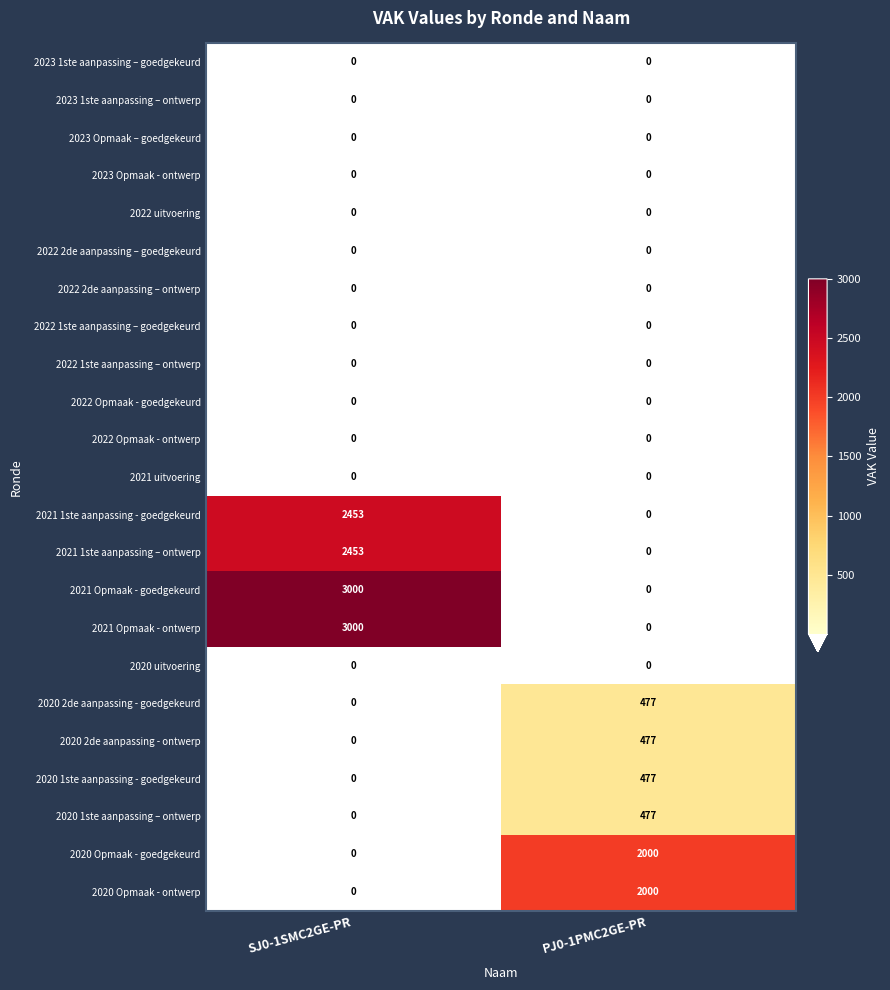

Rank the categories by 2020 1ste aanpassing - goedgekeurd value from highest to lowest.

PJ0-1PMC2GE-PR, SJ0-1SMC2GE-PR